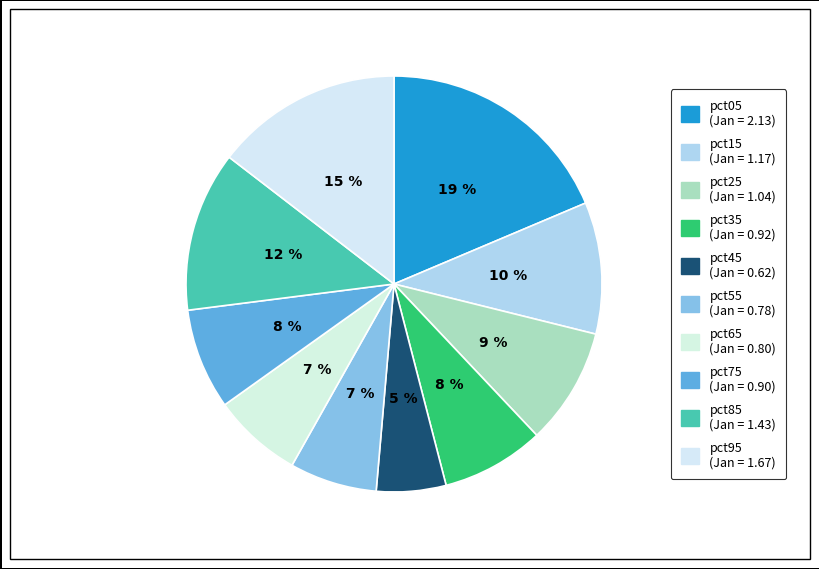

To the nearest percent, what portion does pct95 represent?

15%